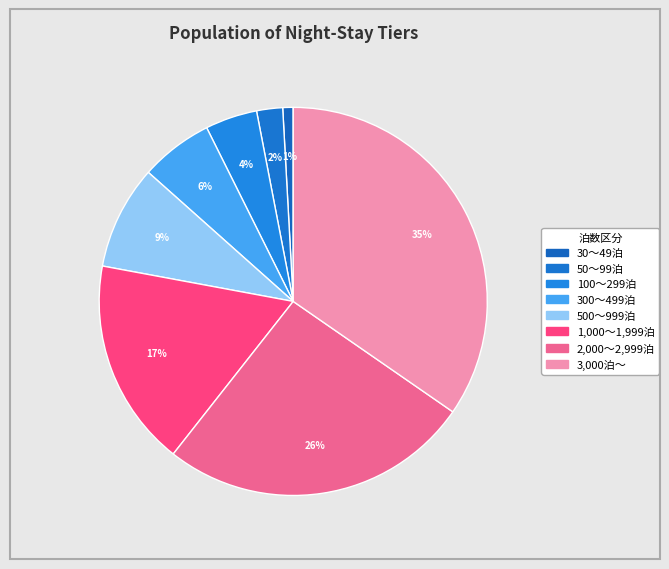

How many slices are in this pie chart?

8